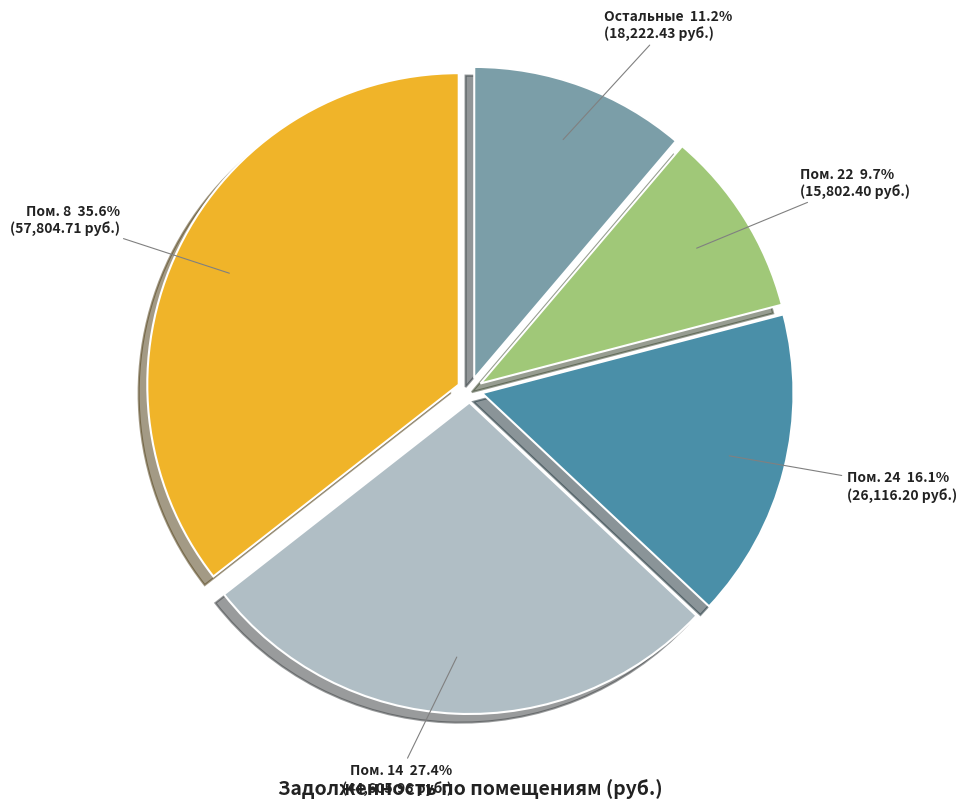

Is there a majority slice in this chart?

No